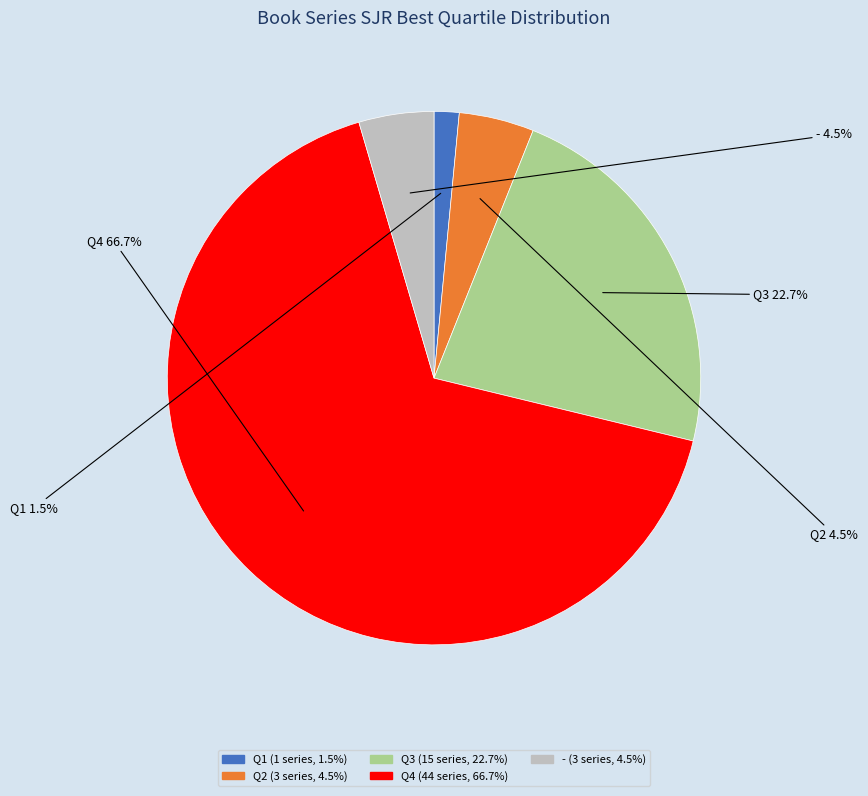

Is the sum of - and Q2 greater than half?

No